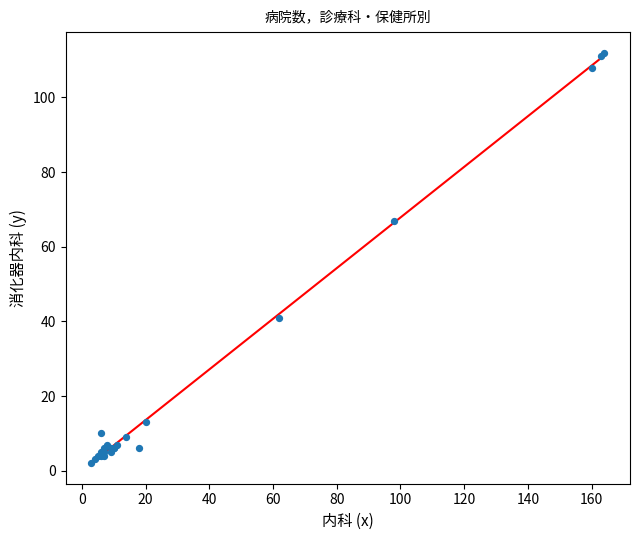

What Y value in the scatter plot is closest to 57?

67